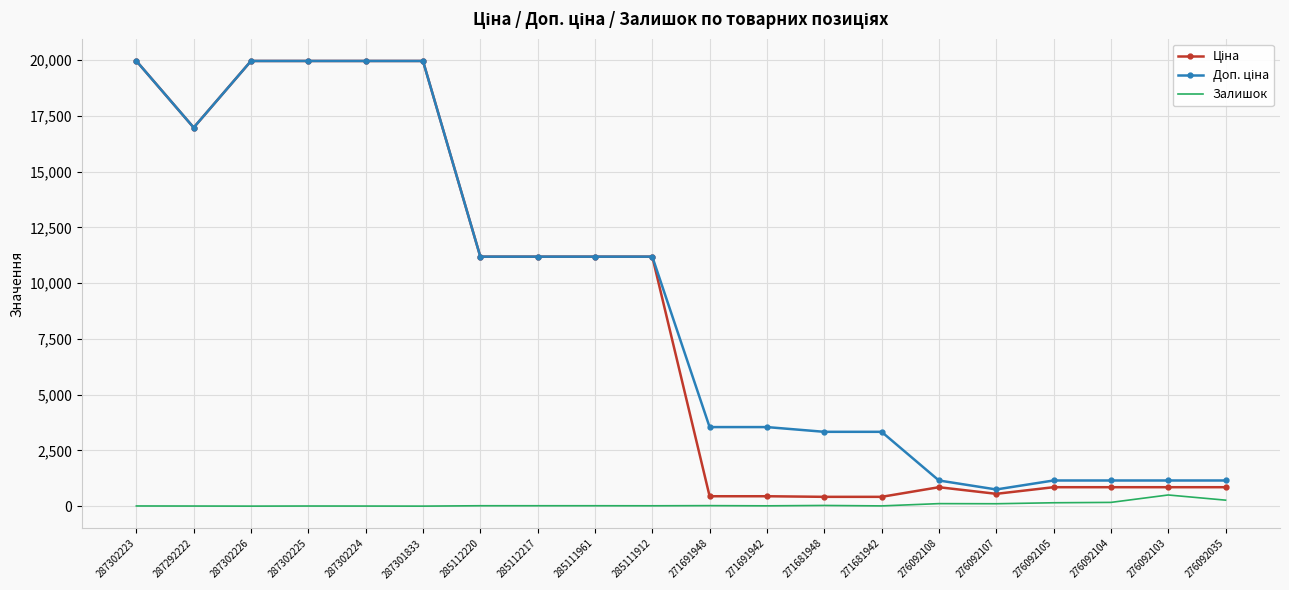

True or false: Залишок has a value of 3.0 at 287302224.

True